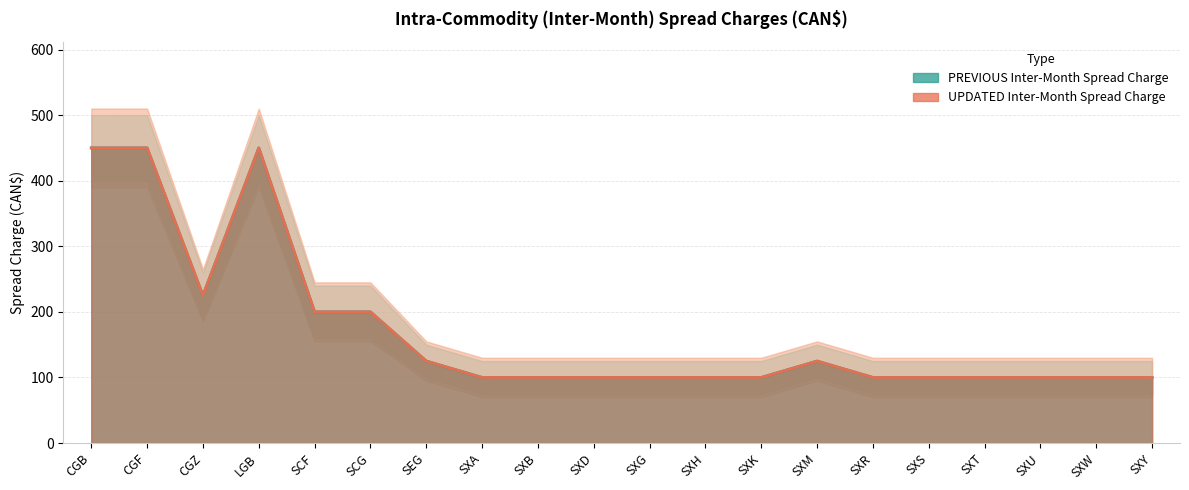

Which label corresponds to the smallest value in the chart?

SXA